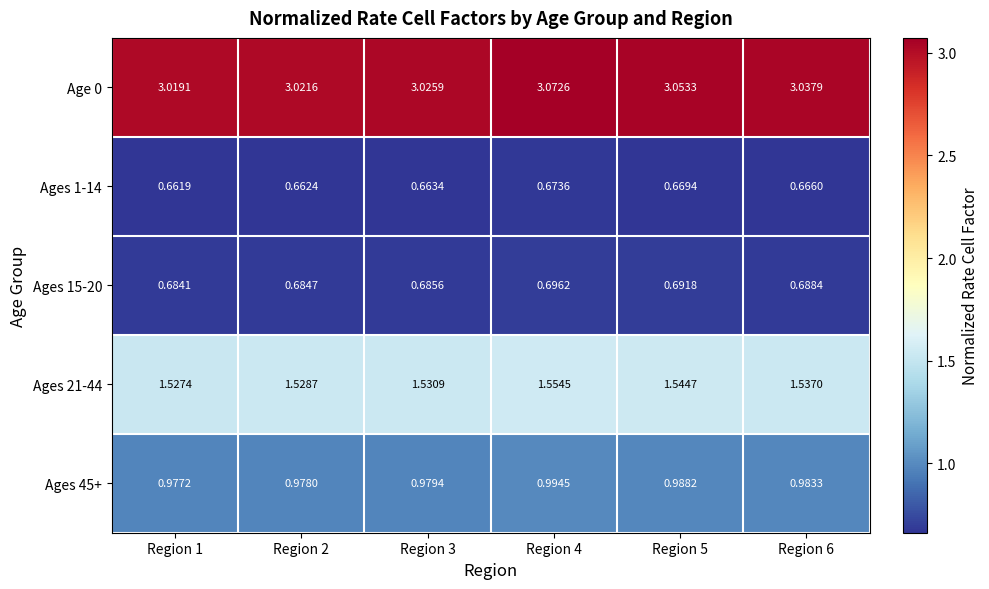

Is the value of Age 0 at Region 2 greater than the value of Ages 15-20 at Region 3?

Yes